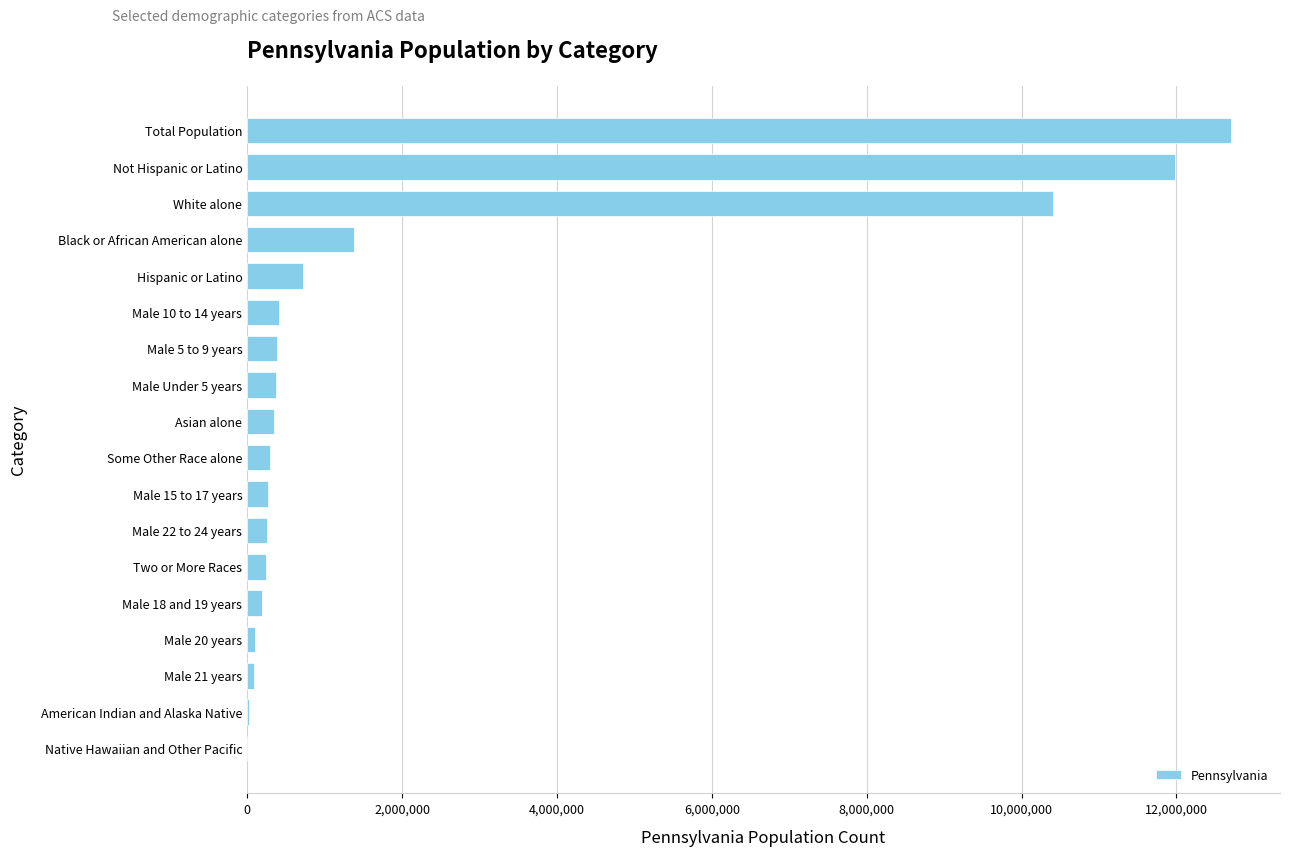

How many data points does each series have?

18